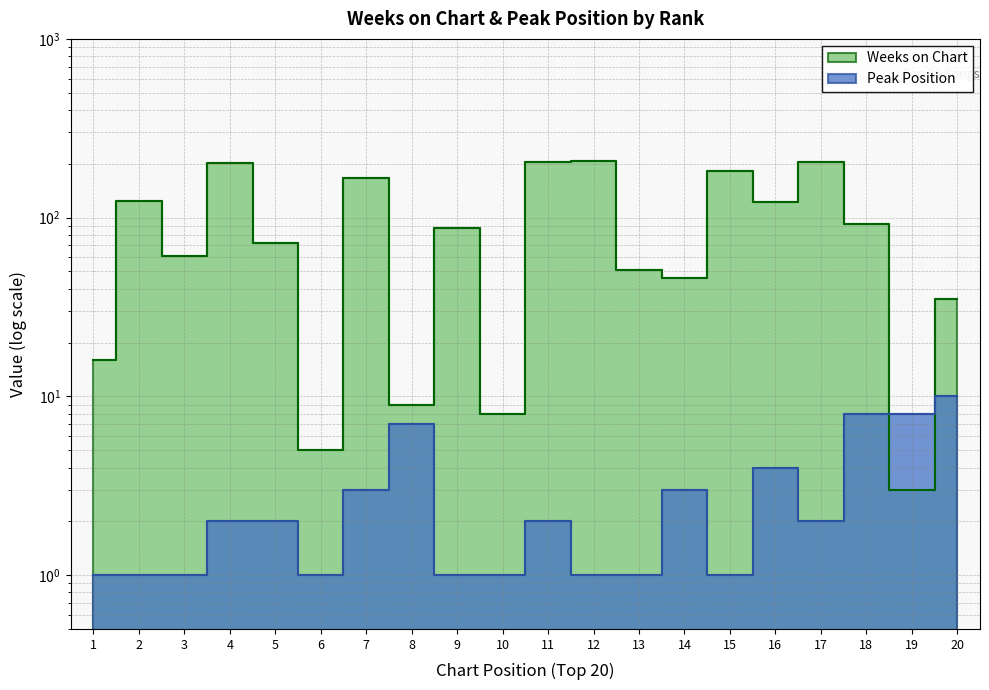

What is the difference between the highest and lowest values at 4?

200